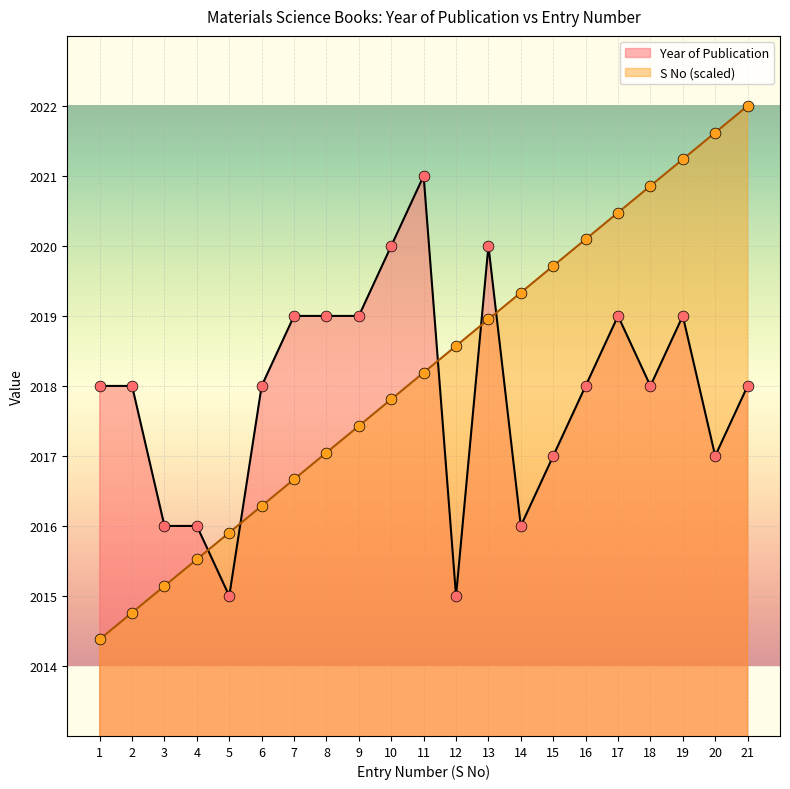

At how many categories does at least one series exceed 2021?

3